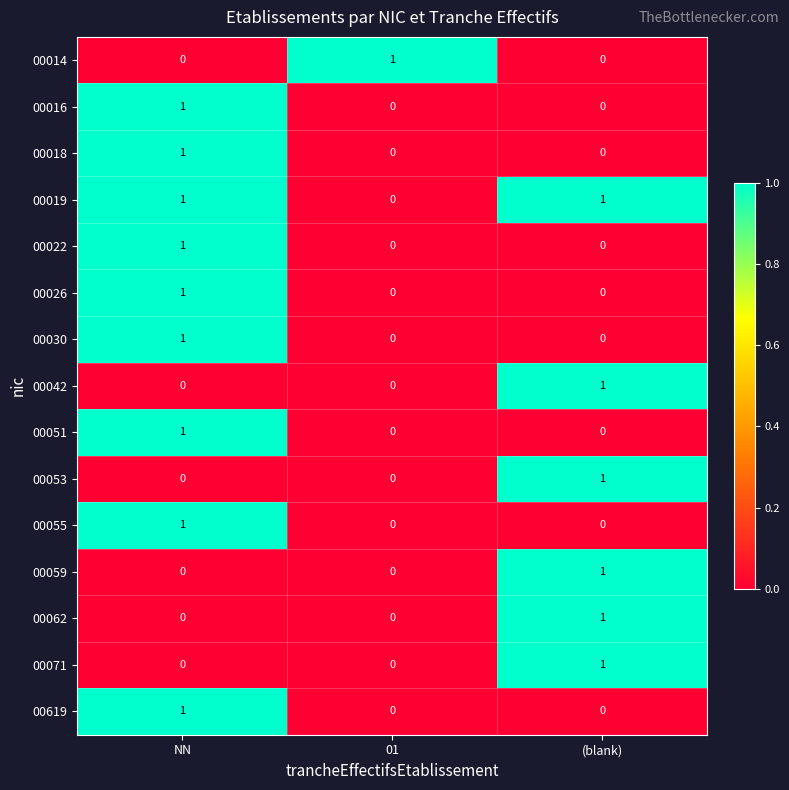

How many 00053 values are between 0 and 1?

3